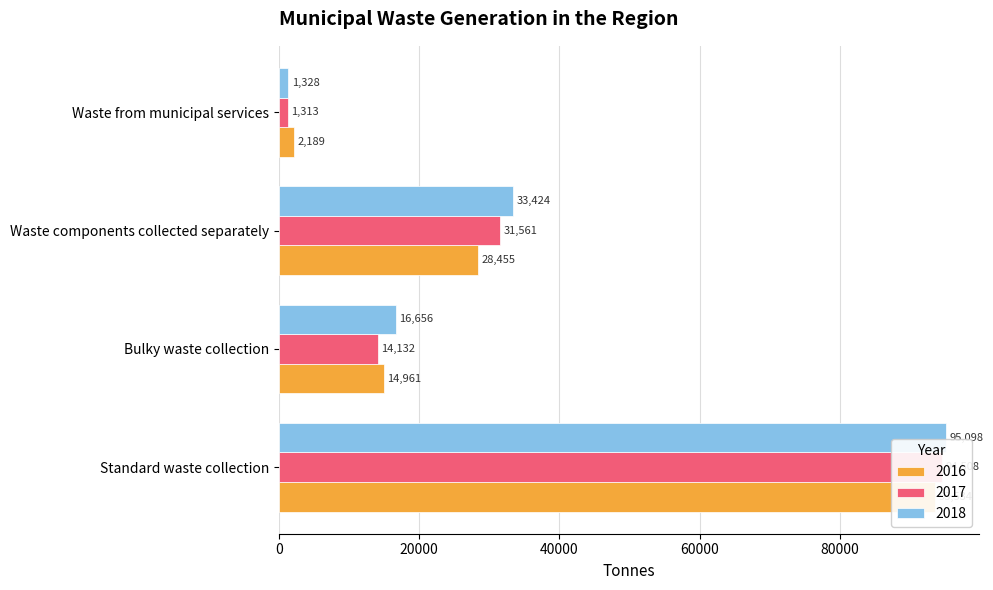

What is the difference between the maximum and minimum values in the 2016 series?

91345.0